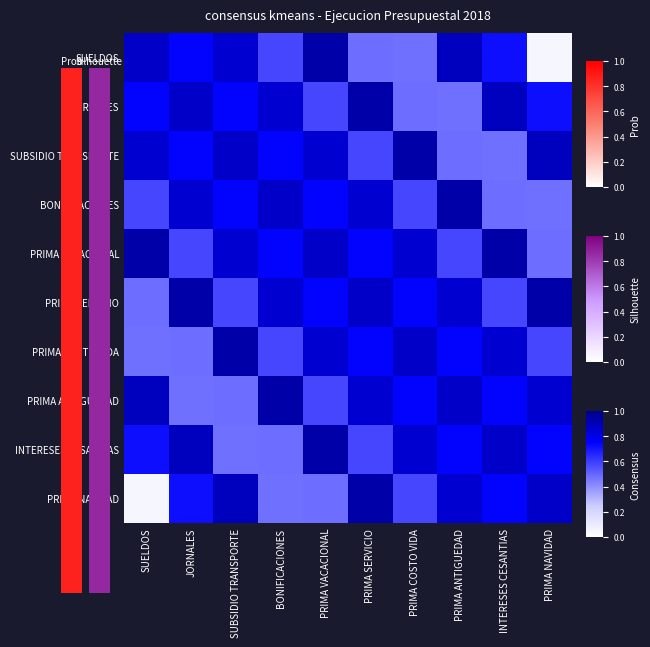

How many data points does each series have?

10